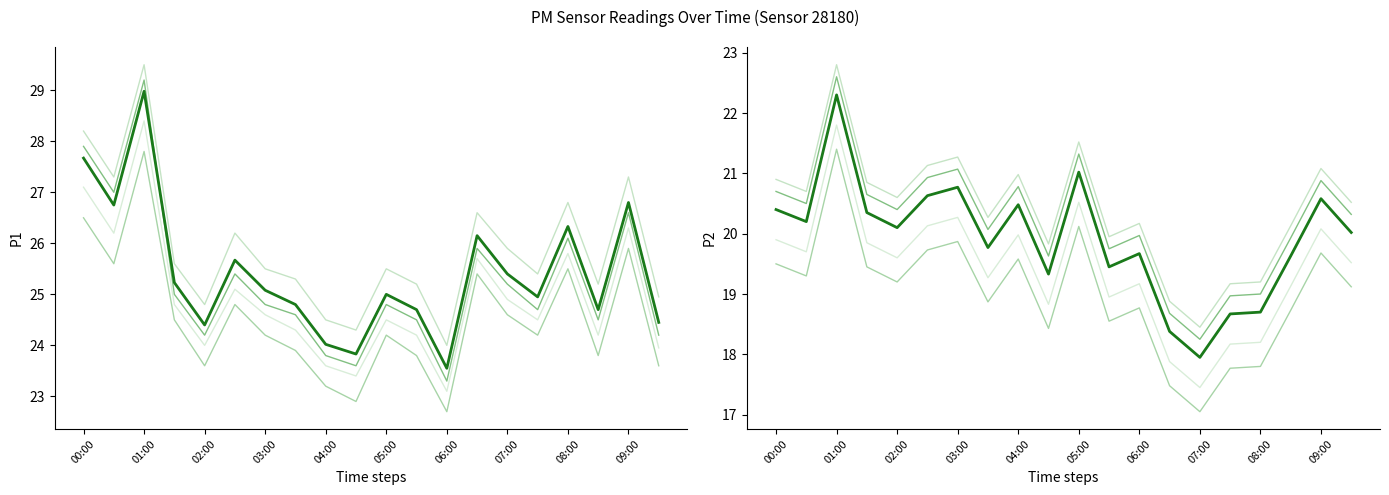

True or false: P1 has a value of 44.2 at 7.

False